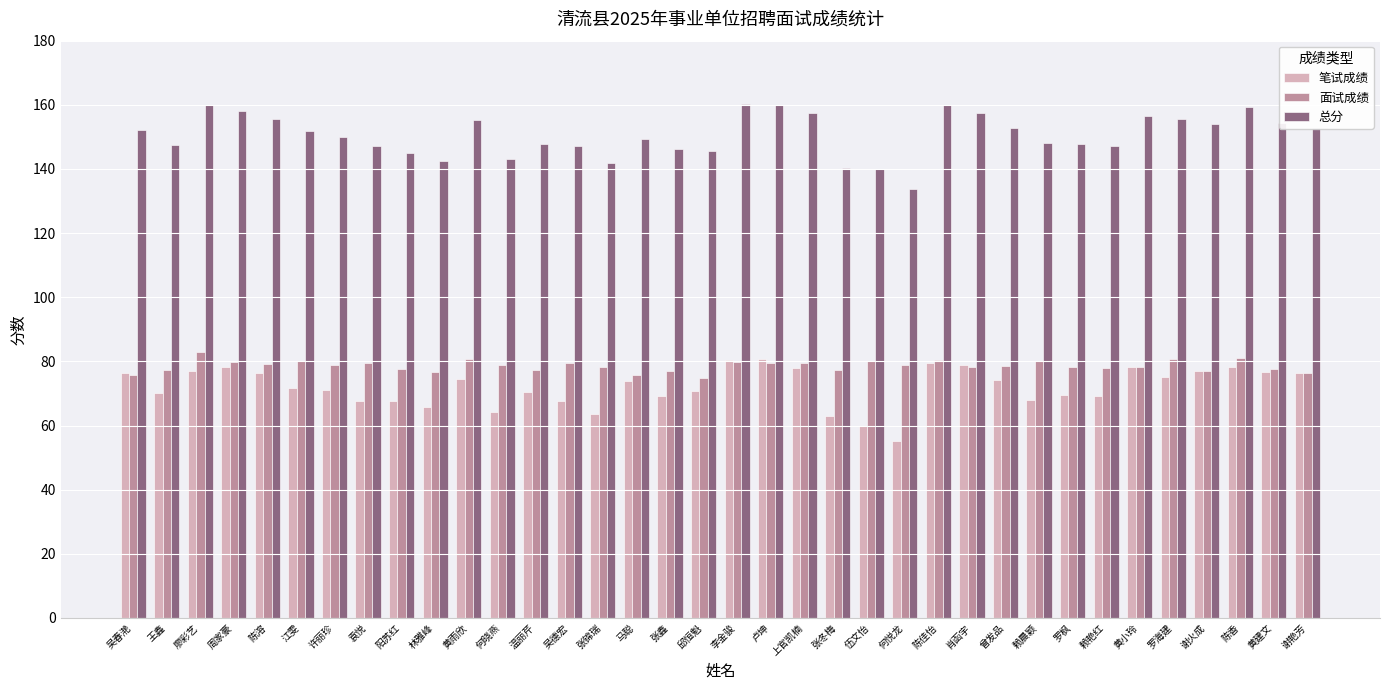

Which series has the largest total across all categories?

总分